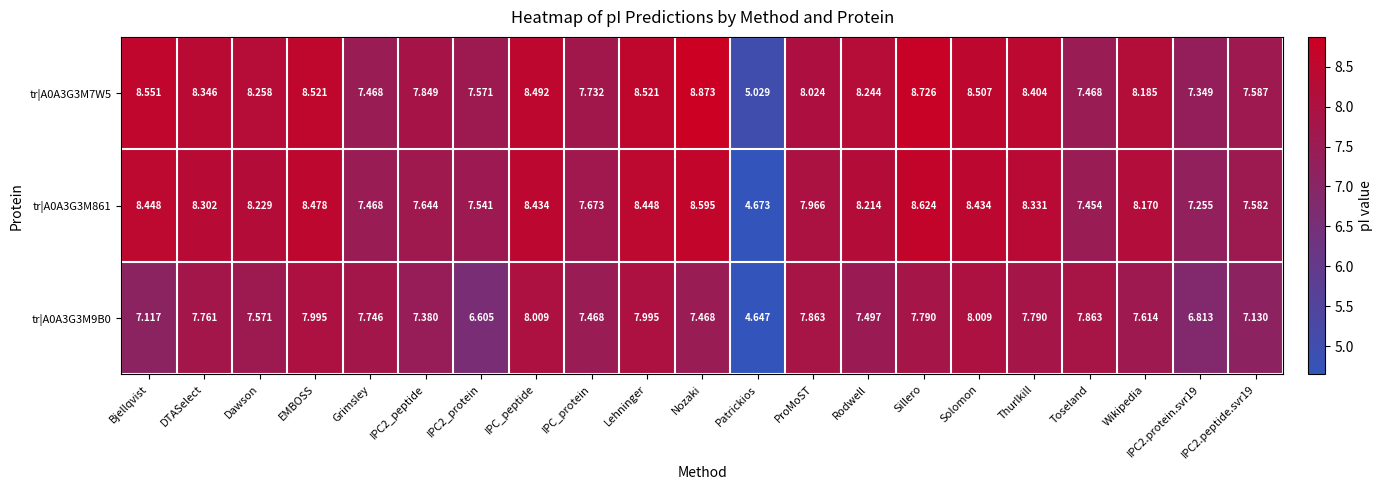

Rank the series by their maximum value, from highest to lowest.

tr|A0A3G3M7W5, tr|A0A3G3M861, tr|A0A3G3M9B0